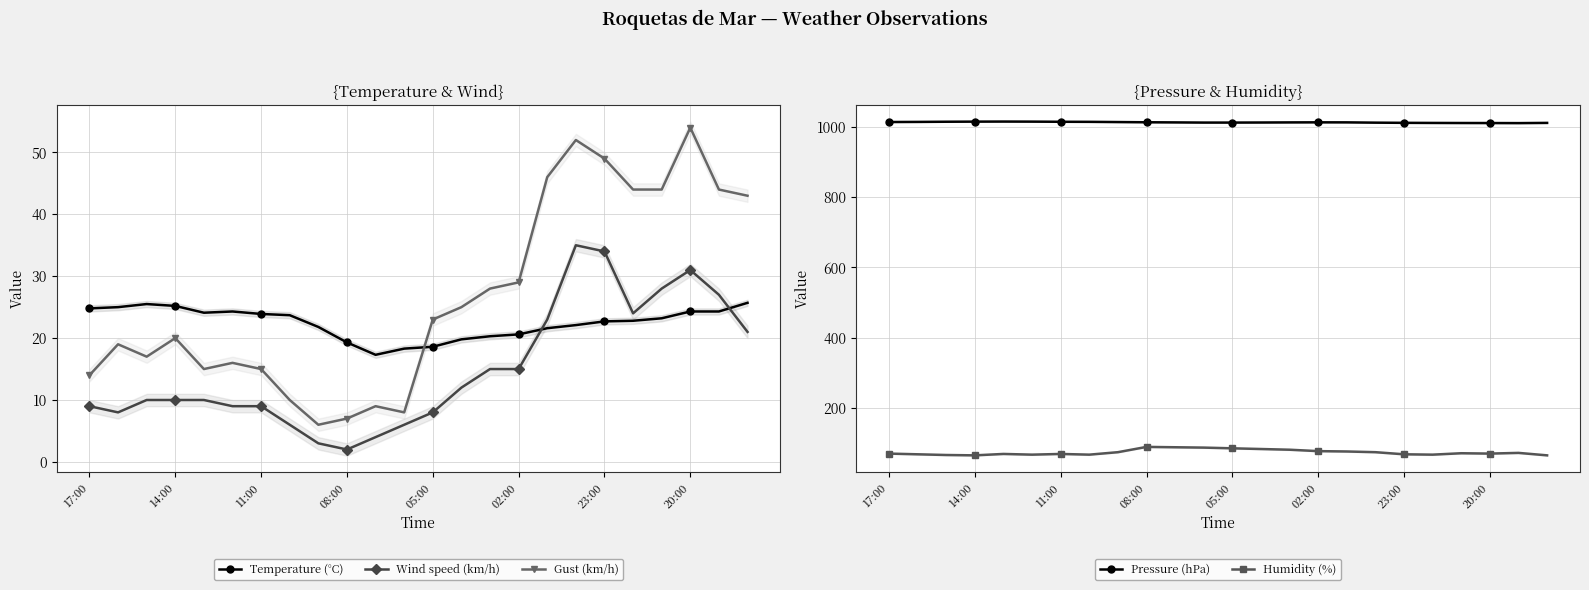

True or false: Temperature (°C) has more than 0 interior local peaks.

True